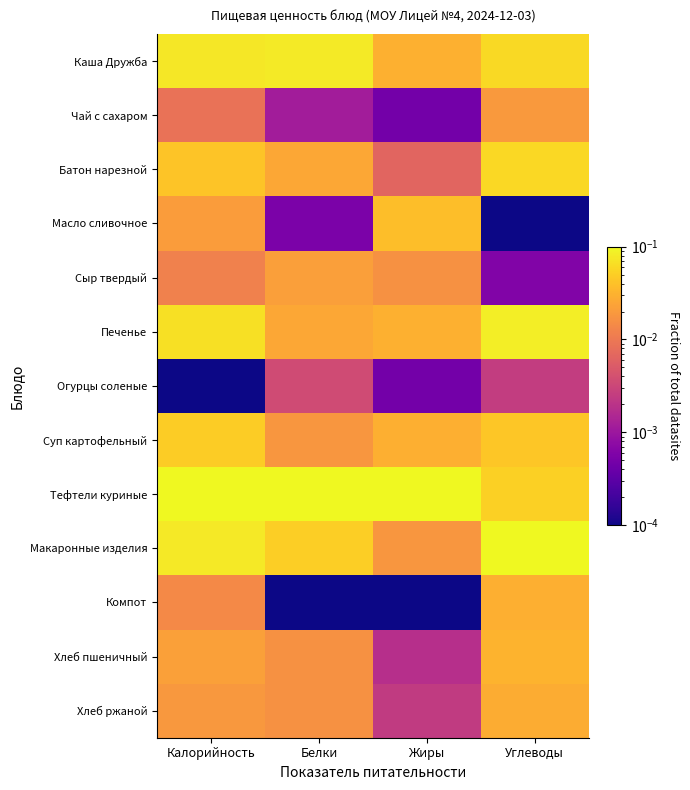

At which category is the sum across all series the highest?

Калорийность